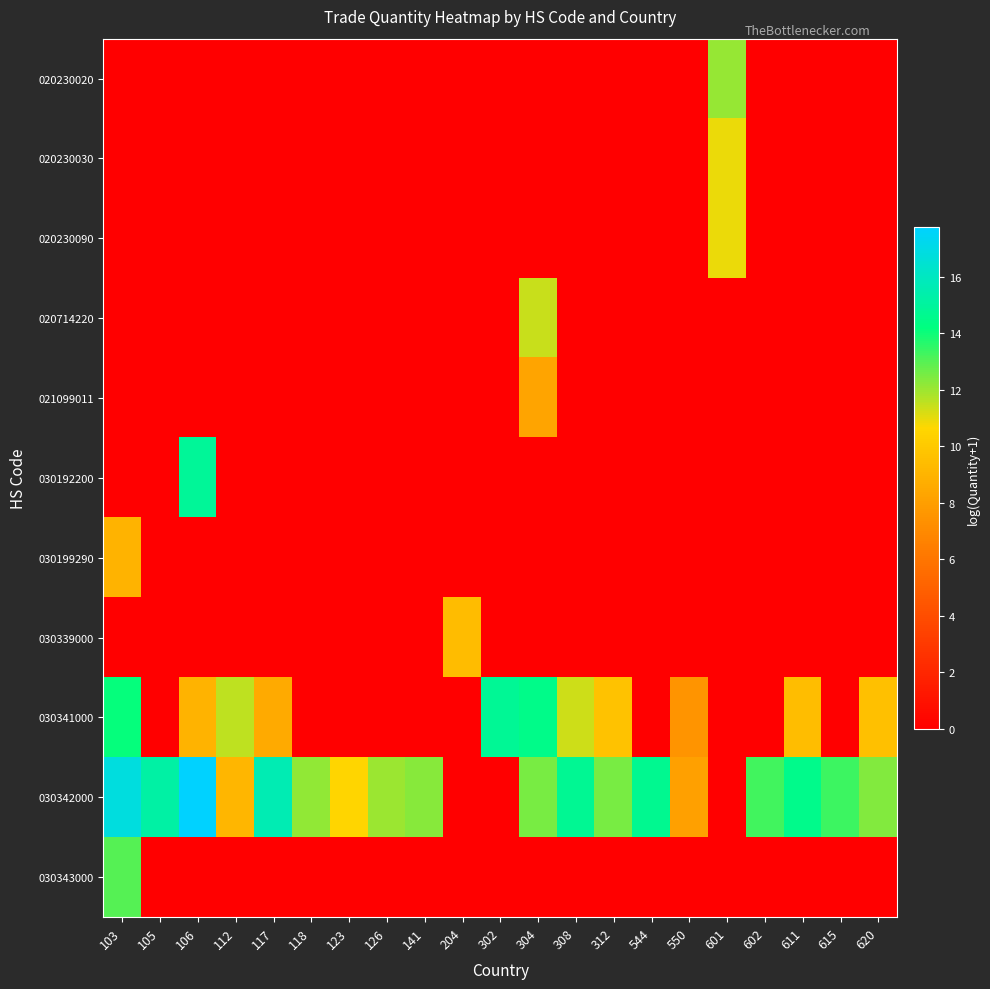

Between 118 and 550, which is larger?

118